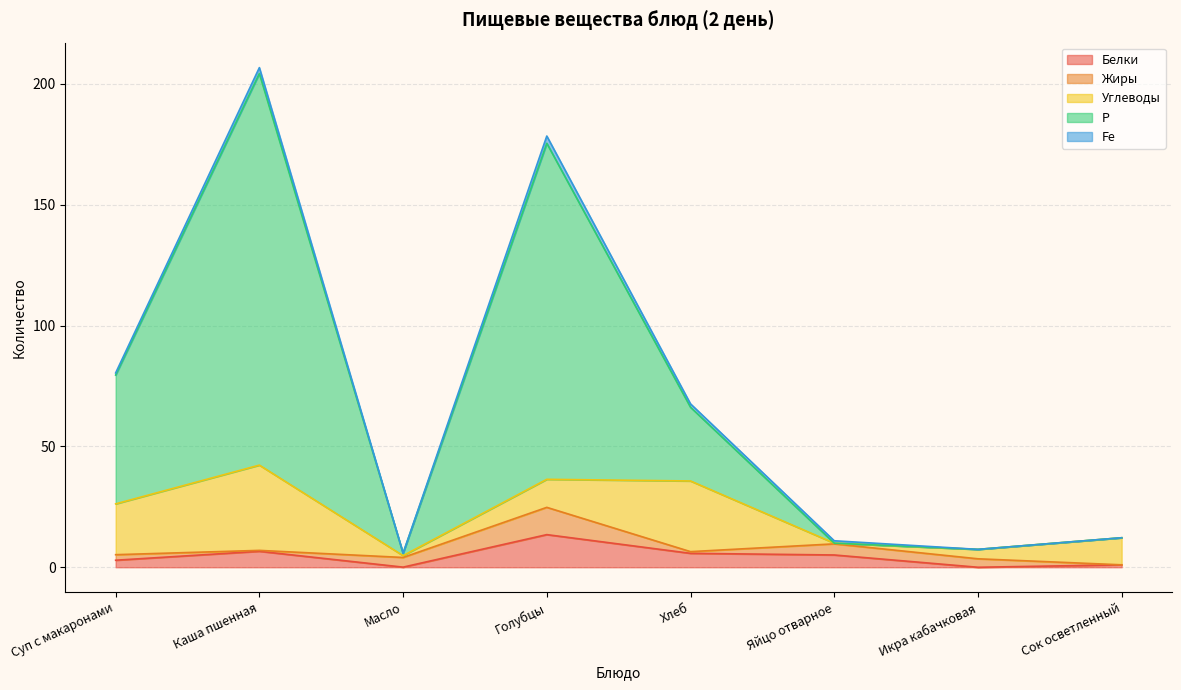

At how many categories does at least one series exceed 2?

8